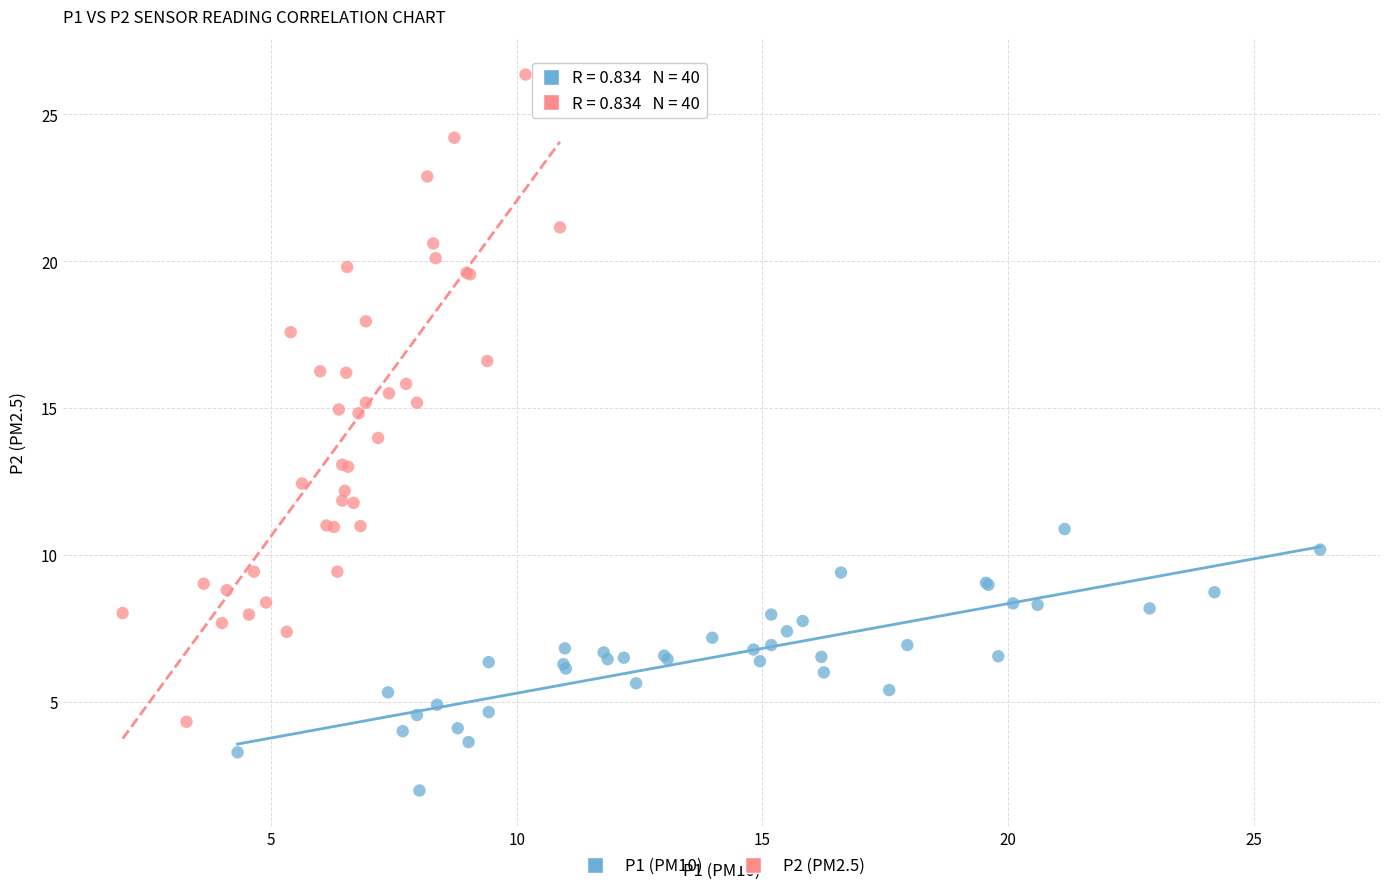

Which series reaches the minimum Y coordinate?

P1 (PM10)